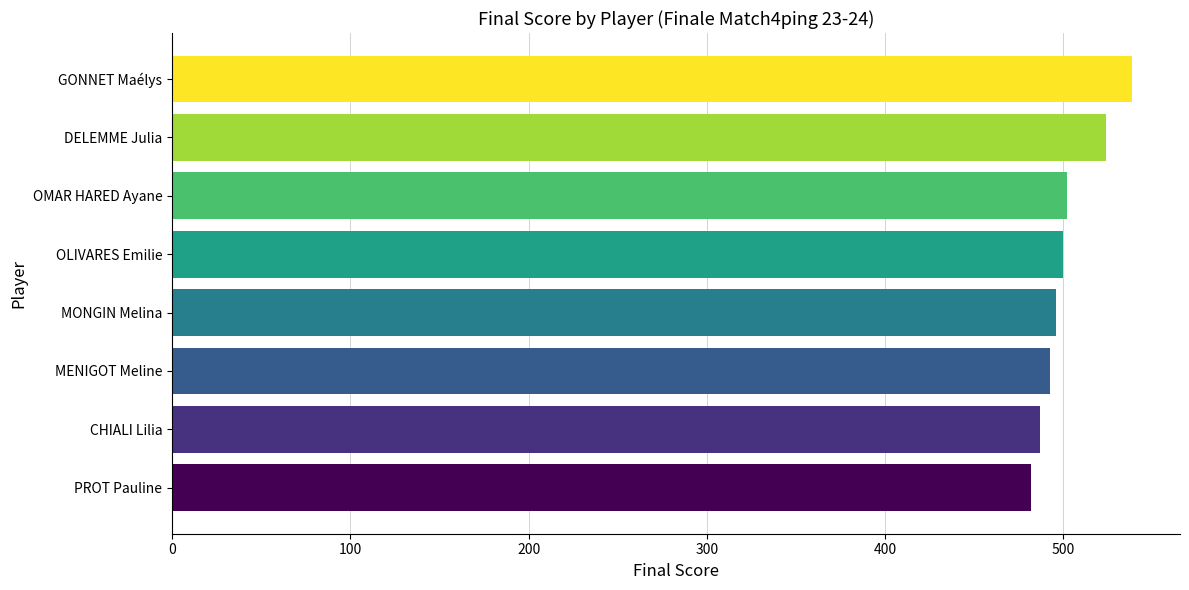

The chart shows a value of 647.5 at CHIALI Lilia. True or false?

False